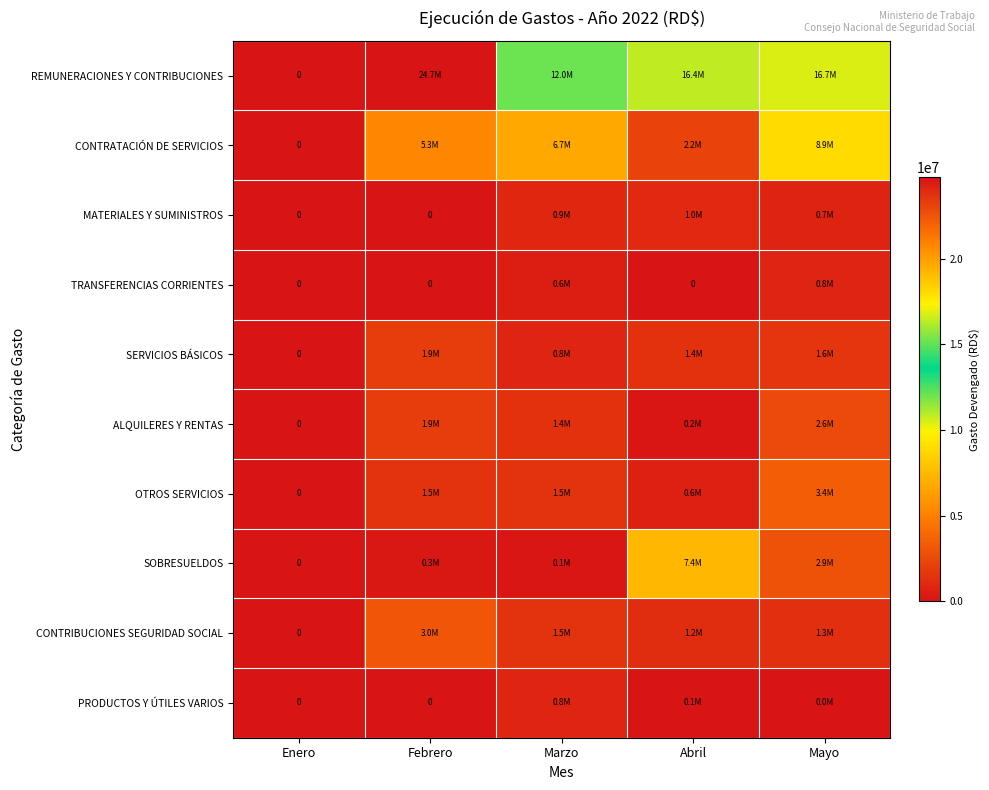

Which category has the highest value in the CONTRATACIÓN DE SERVICIOS series?

Mayo